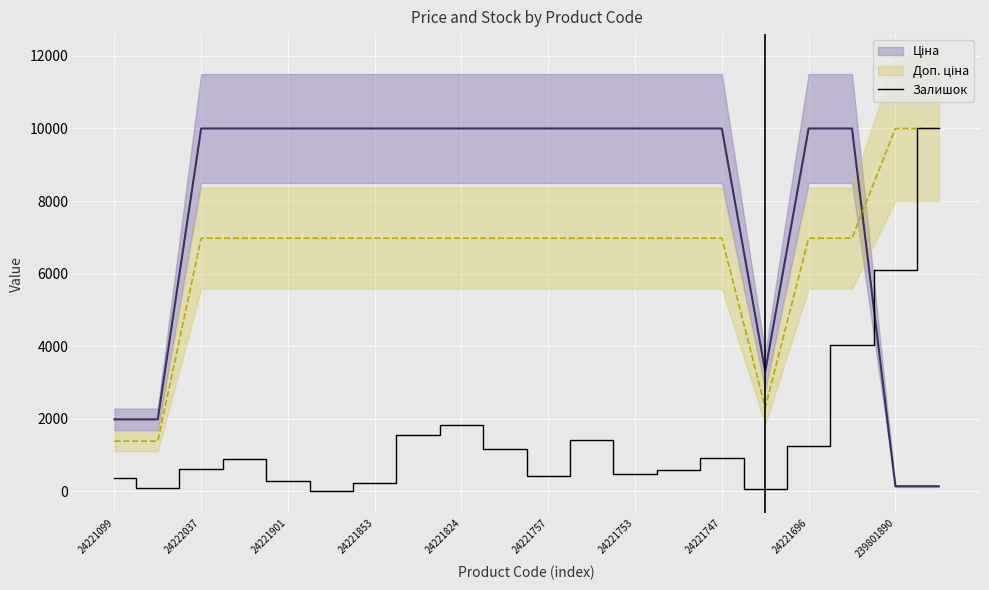

True or false: Залишок has a value of 431.8 at 24221757.

True